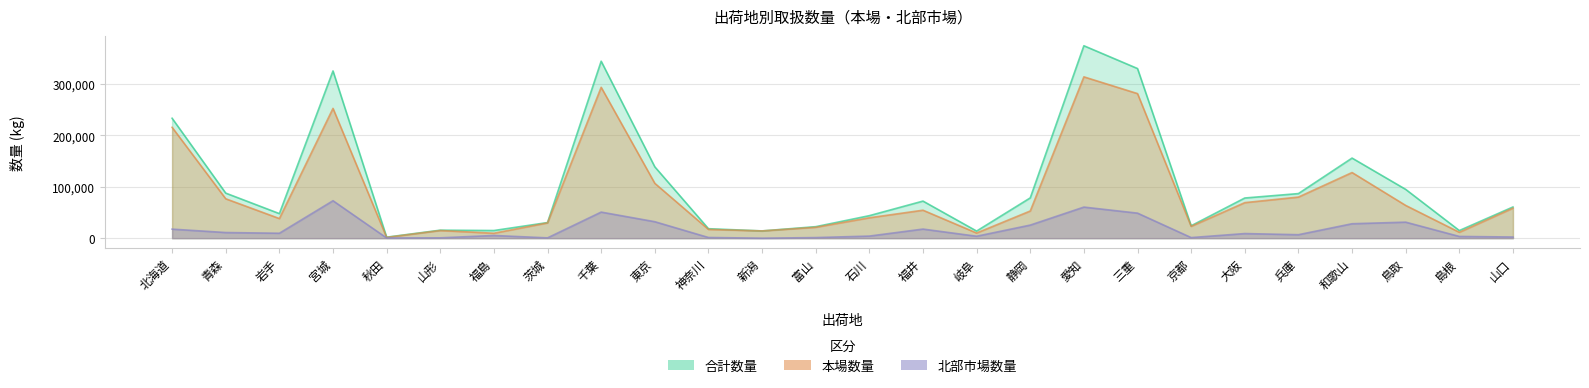

The value of 合計数量 at 静岡 is 78422. True or false?

True